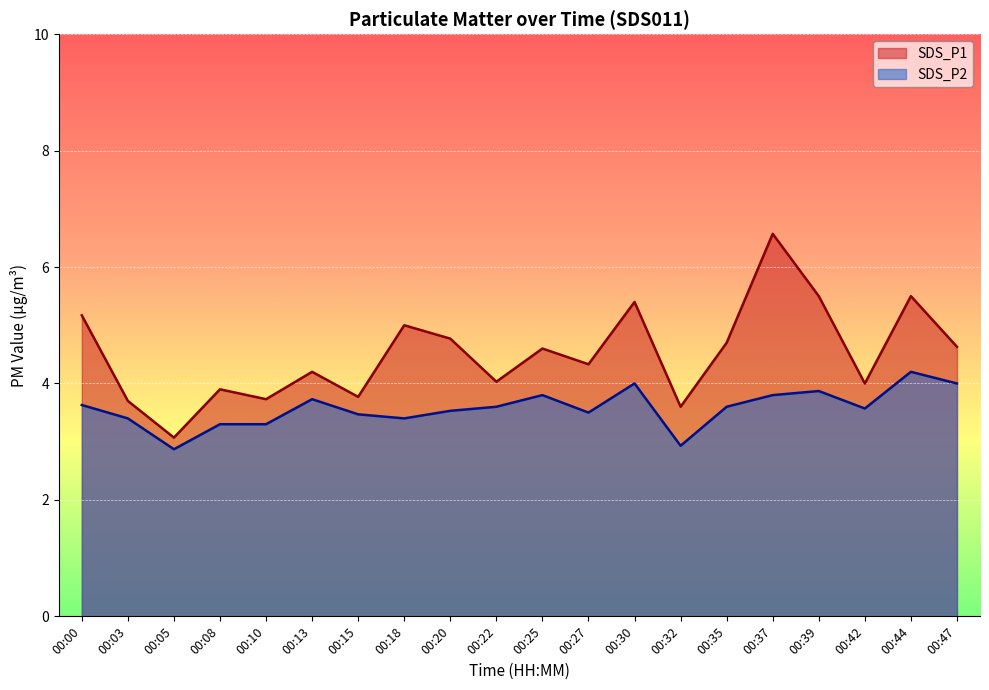

What is the difference between the second highest and minimum values in the SDS_P1 series?

2.4